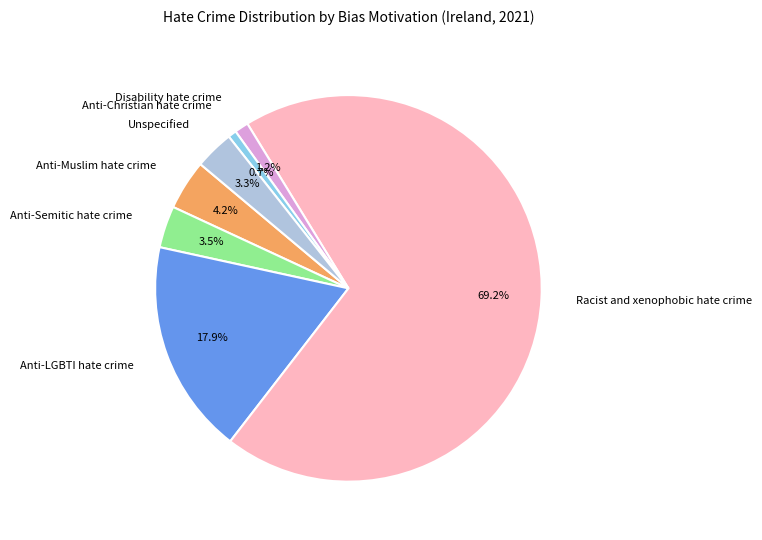

What percentage is the Disability hate crime slice, to the nearest percent?

1%